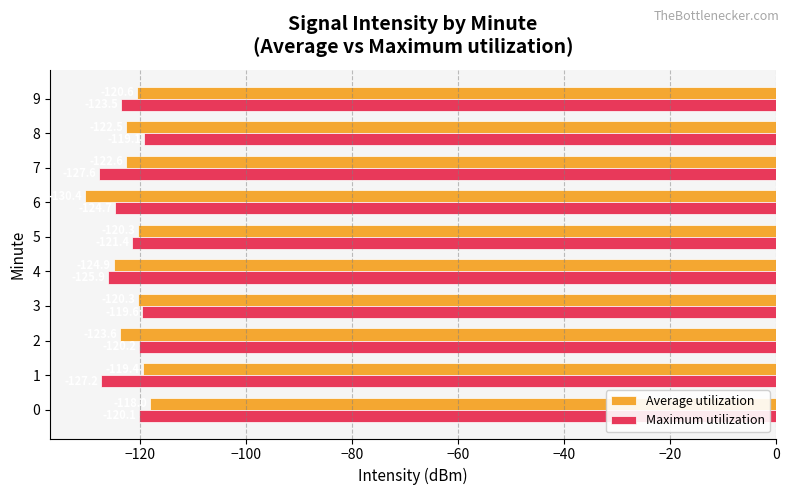

True or false: Maximum utilization has a value of -181.6 at 0.

False